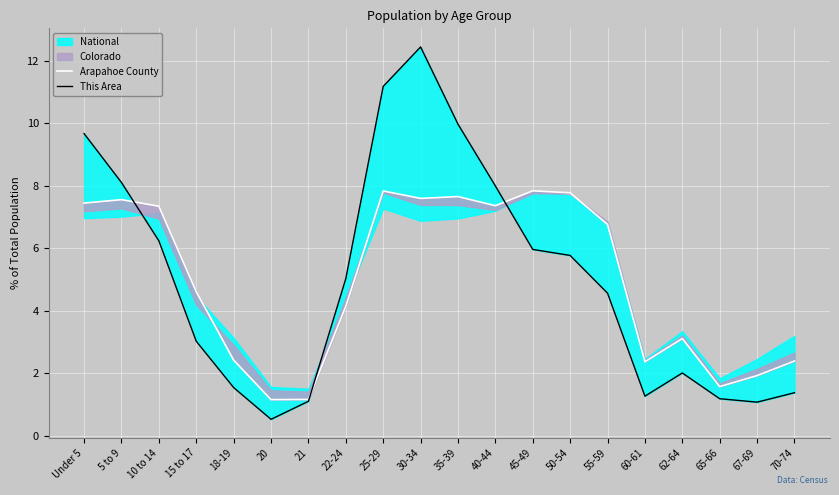

What is the difference between the maximum and minimum values in the This Area series?

11.9